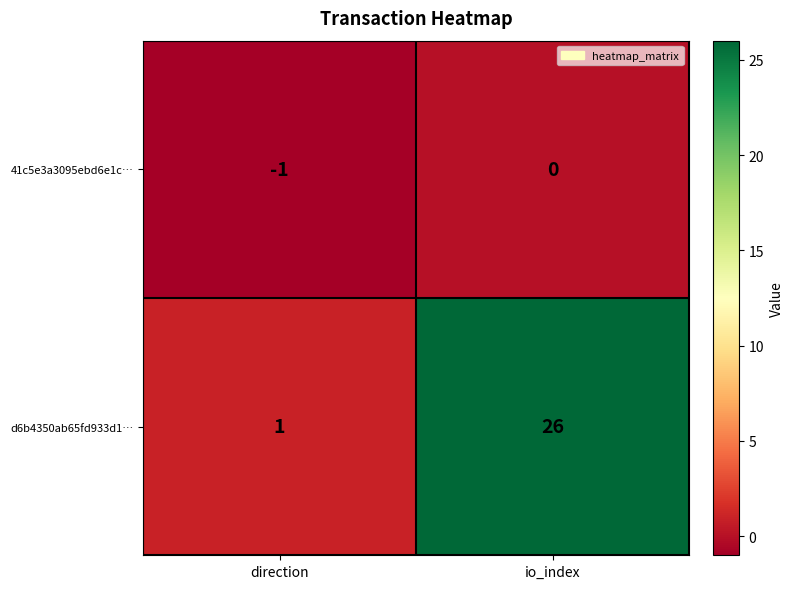

List the series in order of their peak value, lowest first.

41c5e3a3095ebd6e1c…, d6b4350ab65fd933d1…